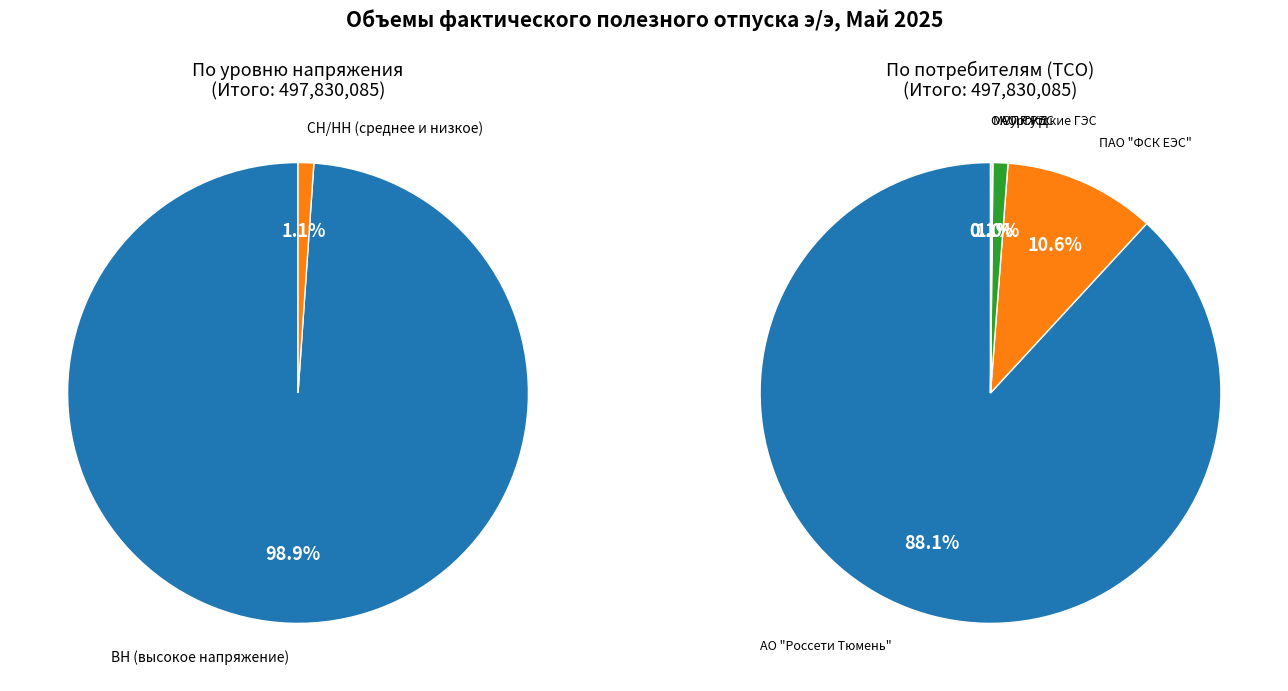

To the nearest percent, what is the difference between the АО "Аэропорт Сургут" and ООО "Сургутские городские электрические сети" slice percentages?

1%